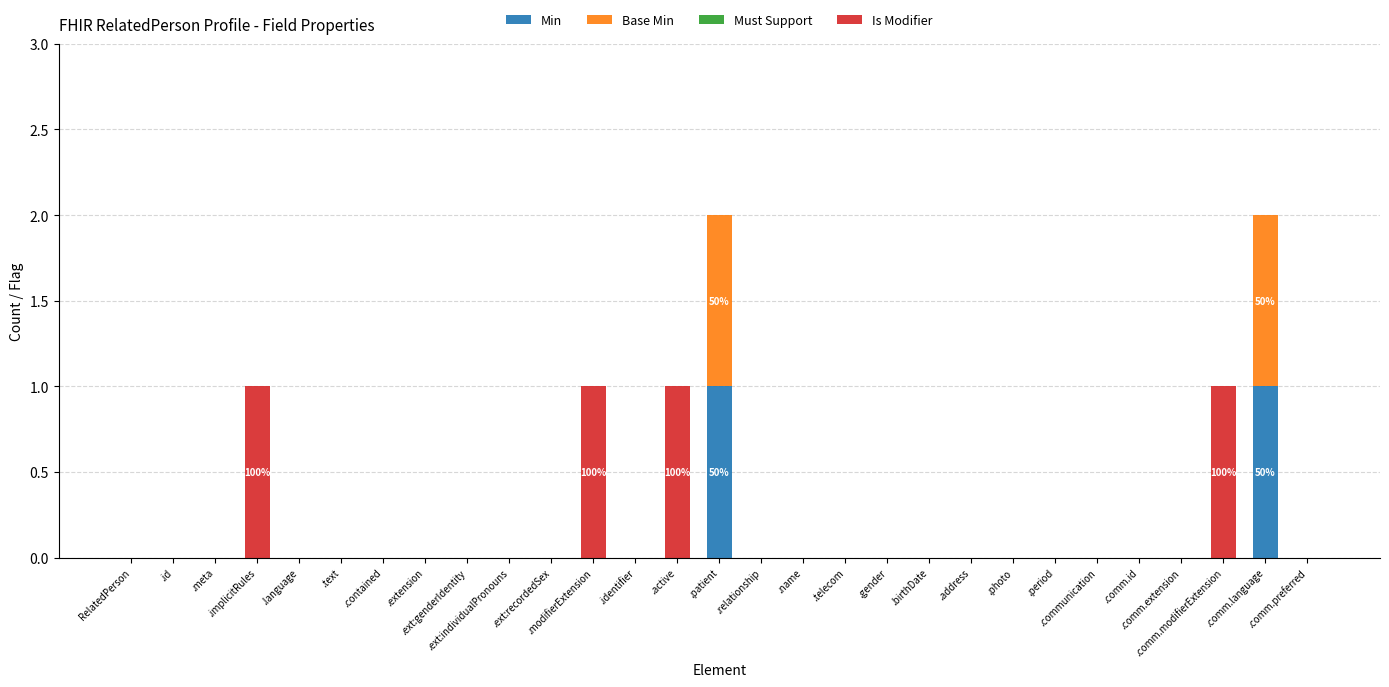

How many data points does each series have?

29